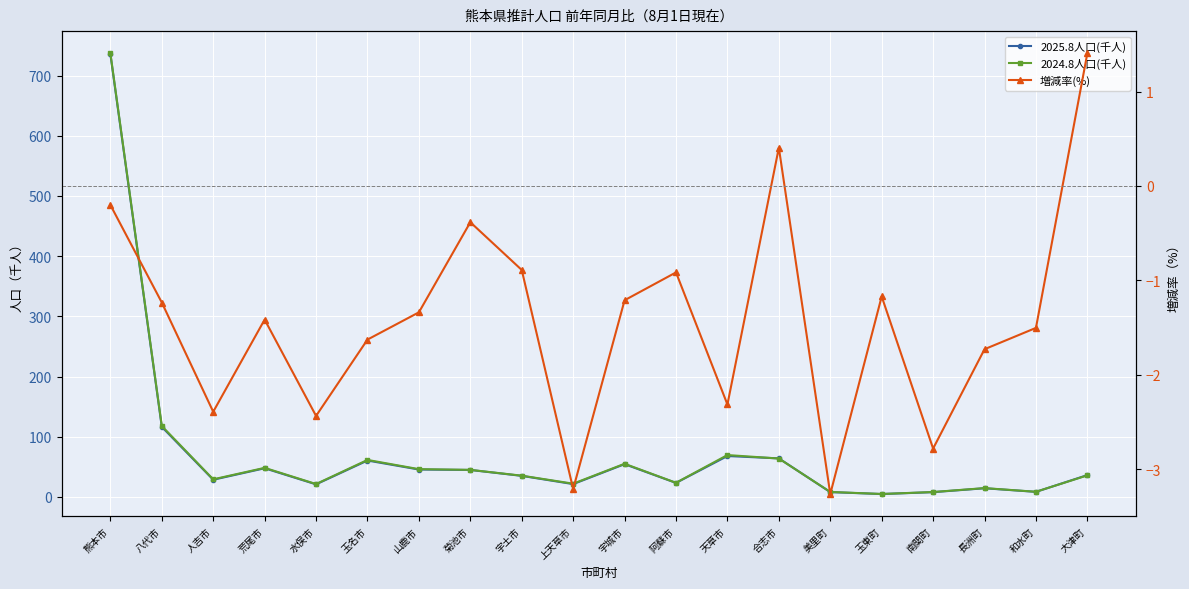

At which label does 2024.8人口(千人) first exceed 35?

熊本市